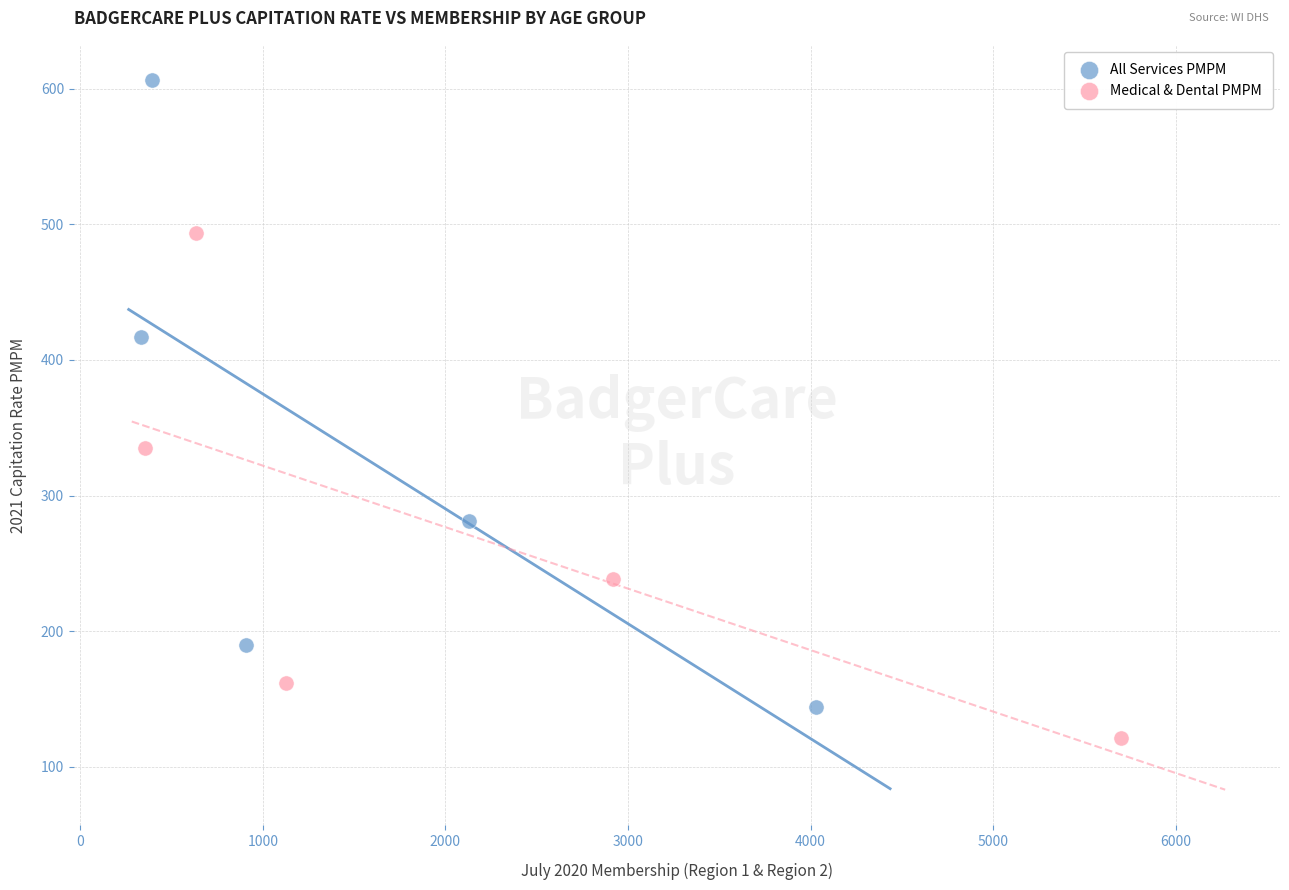

What are all the series names shown in the legend?

All Services PMPM, Medical & Dental PMPM